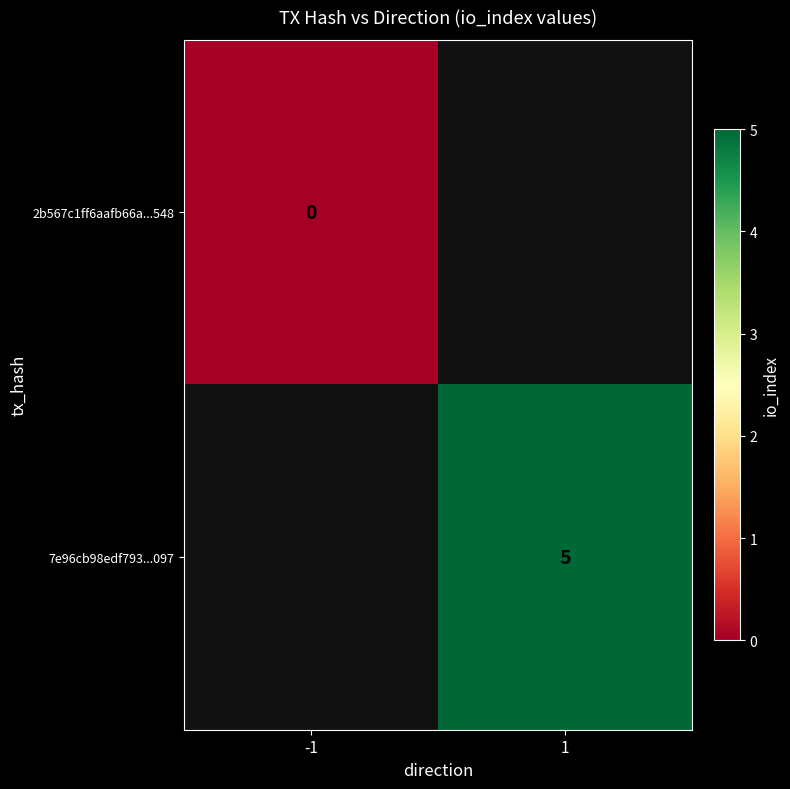

Is it true that 7e96cb98edf793...097 equals 5 at 1?

True